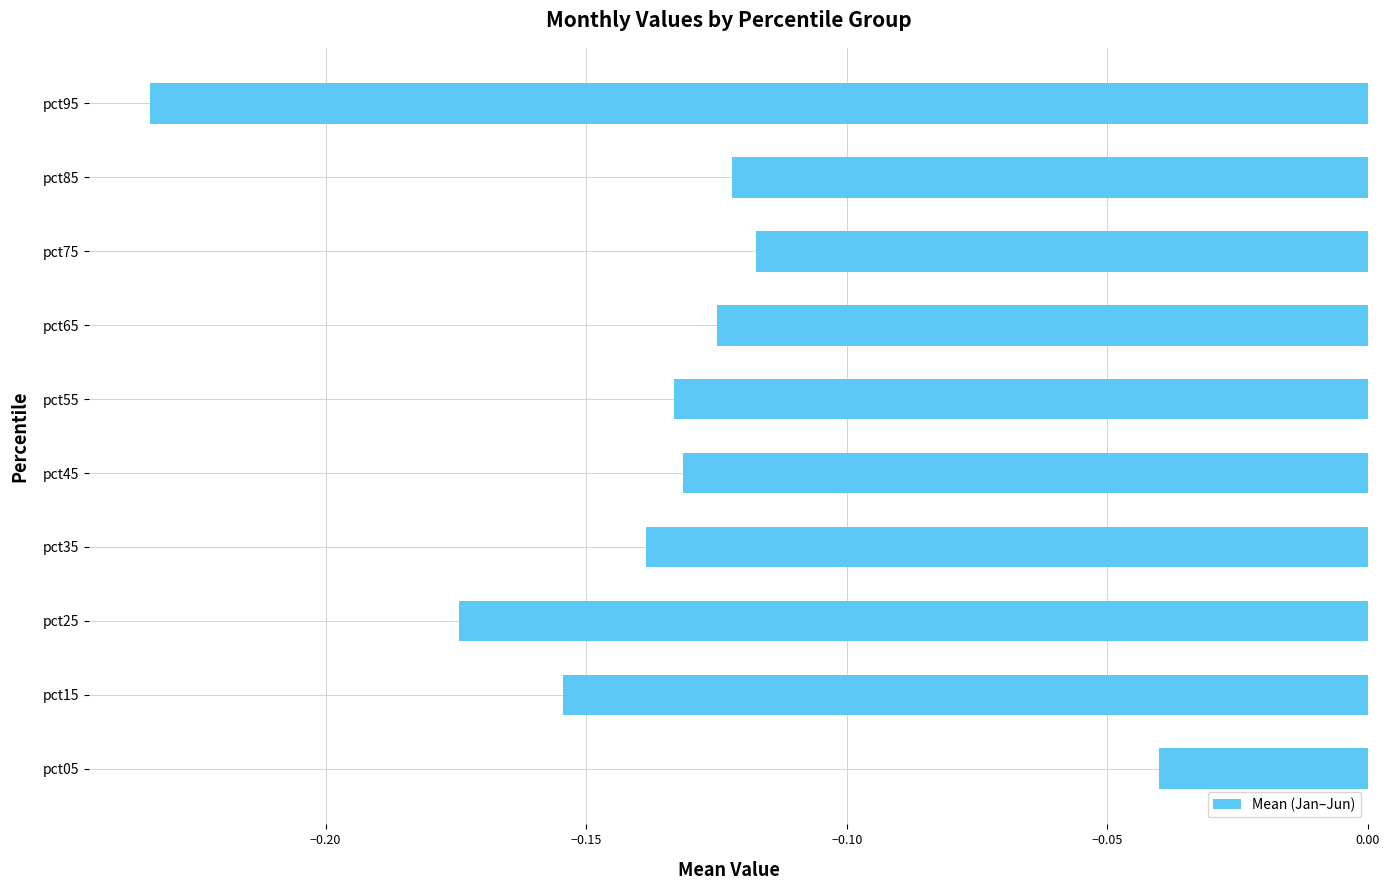

Is it true that the value at pct45 is -0.2?

False